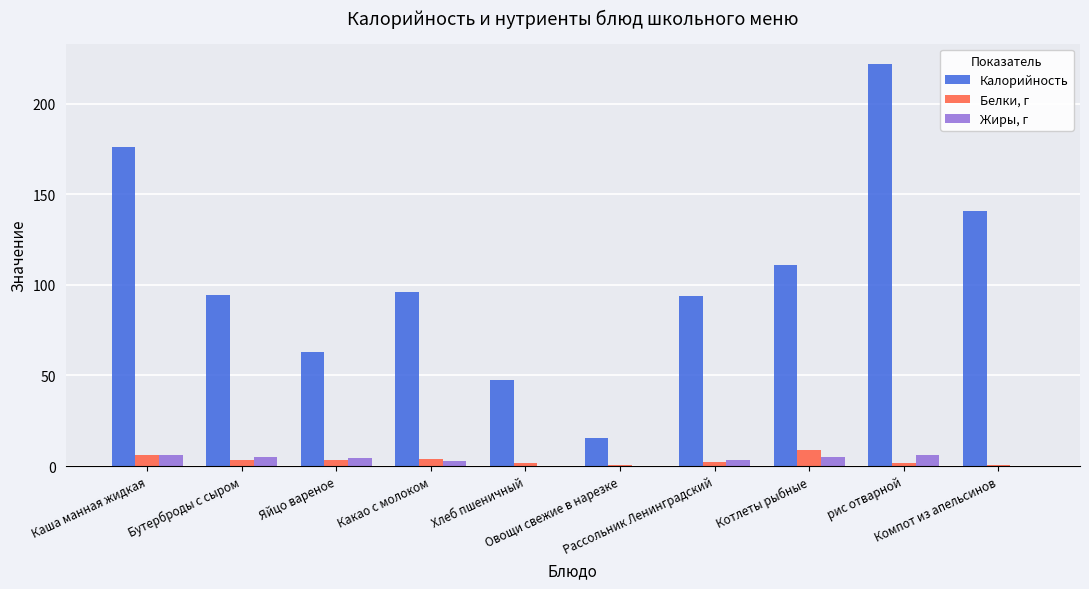

Where does the Жиры, г series first go above 4?

Каша манная жидкая